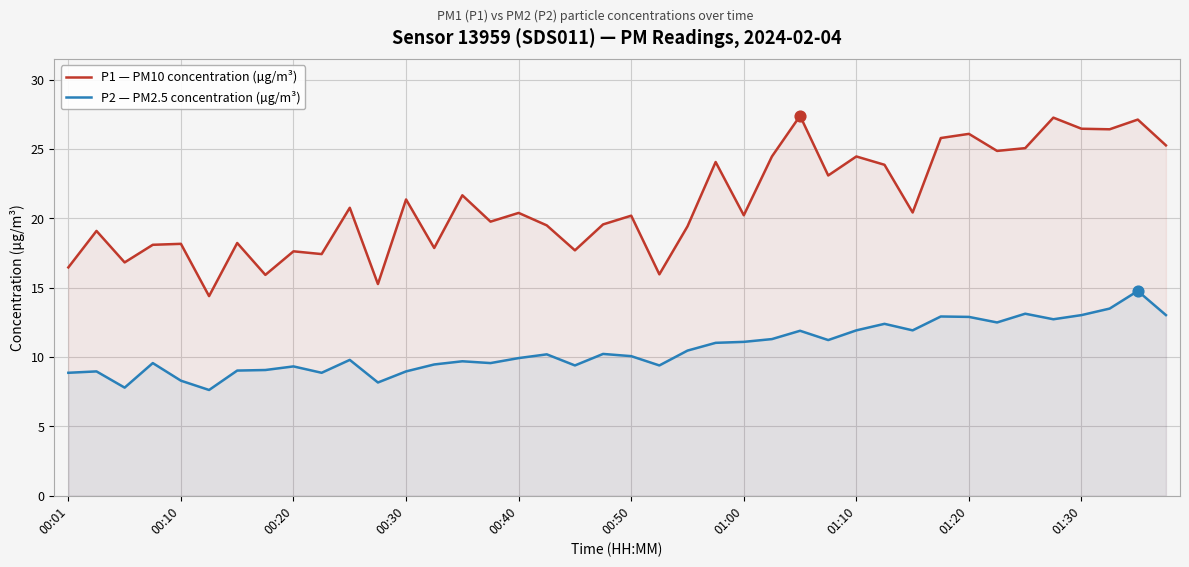

At how many categories does at least one series exceed 20?

22